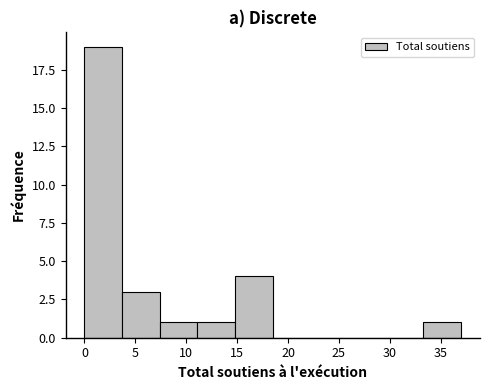

Reading left to right, transcribe this chart: for each bar, give the range it covers on the x-axis and its height. Neither the bar edges nor the heights are printed on the chart, so give them approximately, as read against the axes.

0.0 to 3.7: 19
3.7 to 7.4: 3
7.4 to 11.1: 1
11.1 to 14.8: 1
14.8 to 18.5: 4
18.5 to 22.2: 0
22.2 to 25.9: 0
25.9 to 29.6: 0
29.6 to 33.3: 0
33.3 to 37.0: 1